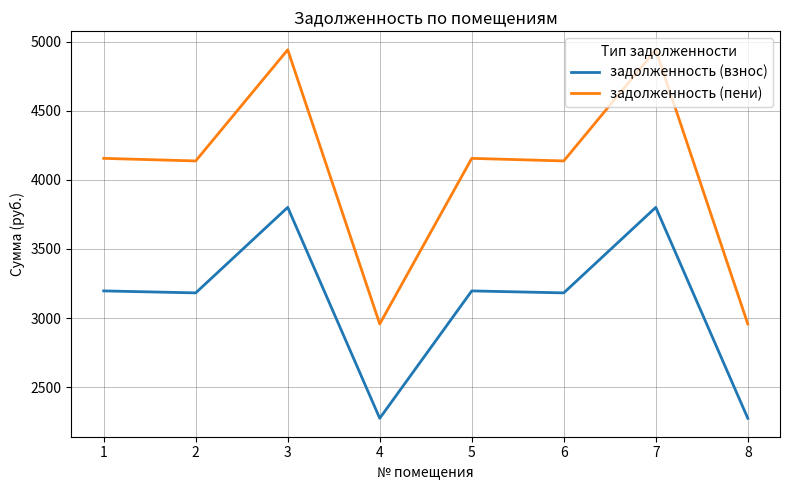

The value of задолженность (пени) at 1 is 4155.7. True or false?

True